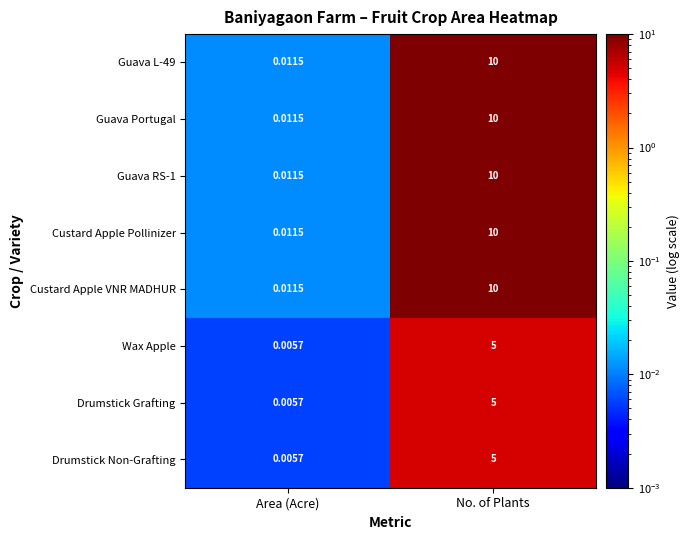

At which label does Guava RS-1 reach its minimum?

Area (Acre)